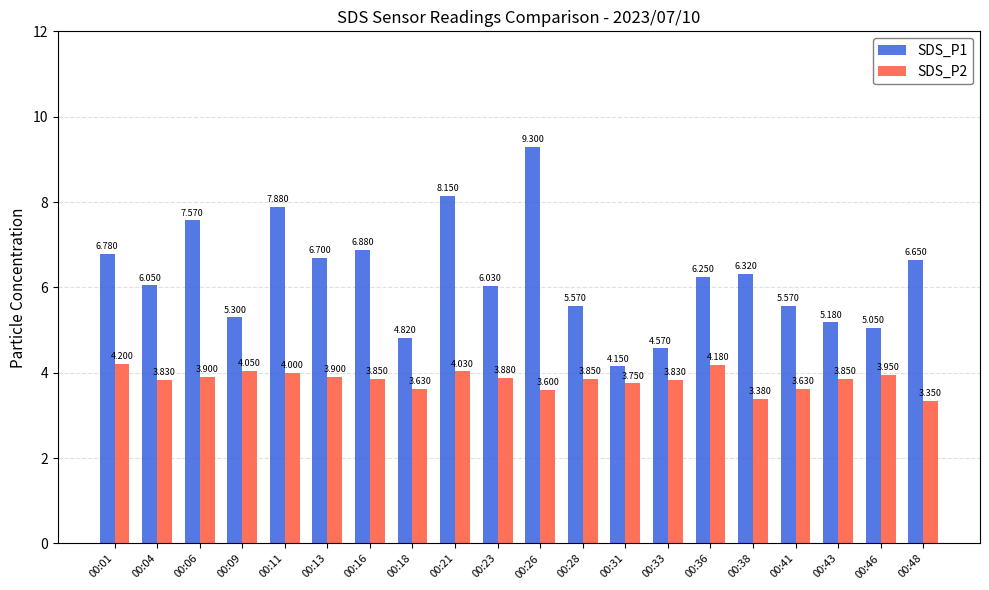

What is the sum of all SDS_P1 values?

124.8